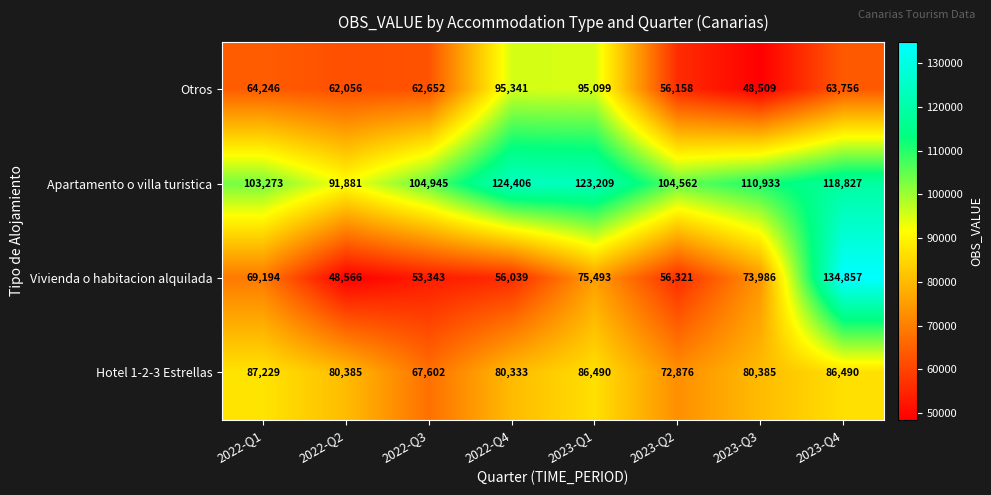

The Apartamento o villa turistica series shows 63736 at 2022-Q2. True or false?

False